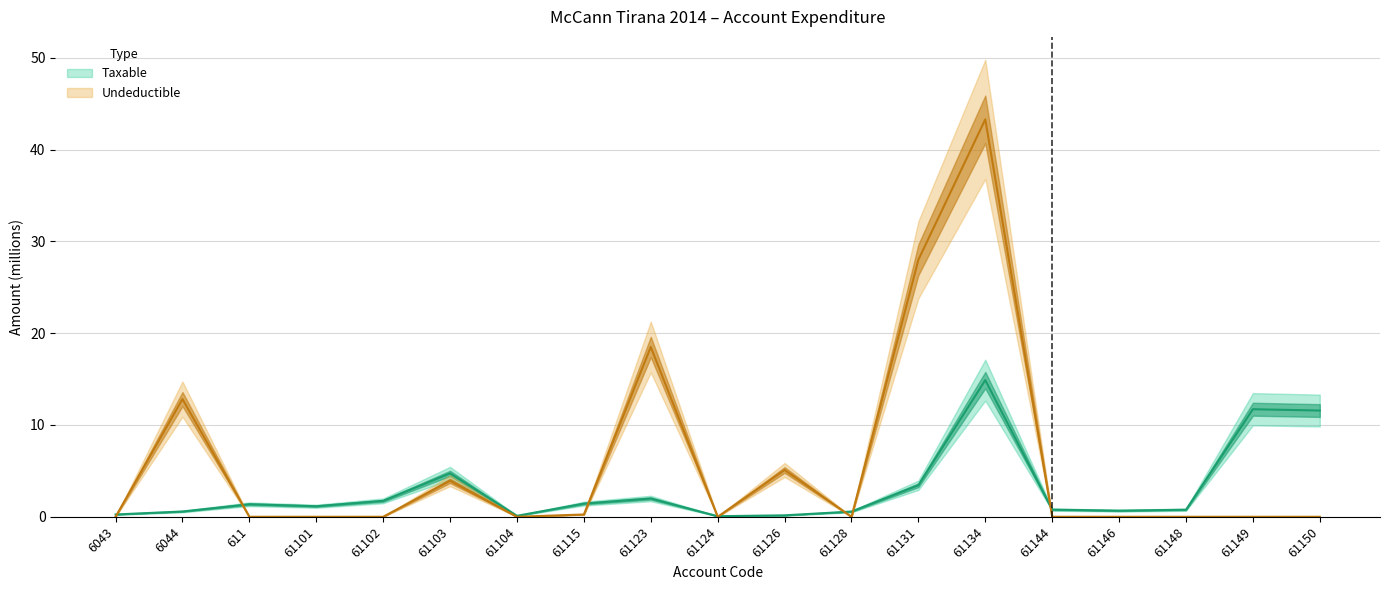

Reading right to left, what are all the values shown in this chart?

Taxable: 11.6	11.7	0.8	0.7	0.8	14.9	3.4	0.6	0.2	0.1	2.0	1.4	0.1	4.7	1.7	1.1	1.4	0.6	0.3
Undeductible: 0.0	0.0	0.0	0.0	0.0	43.3	28.0	0.0	5.1	0.0	18.5	0.2	0.0	3.9	0.0	0.0	0.0	12.8	0.0